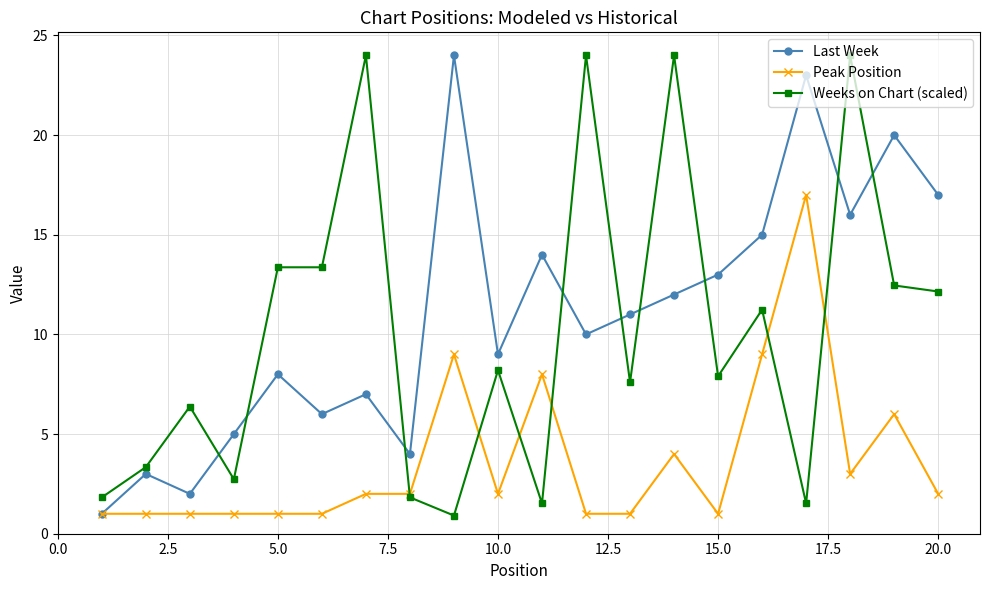

What is the lowest value of the Peak Position series?

1.0